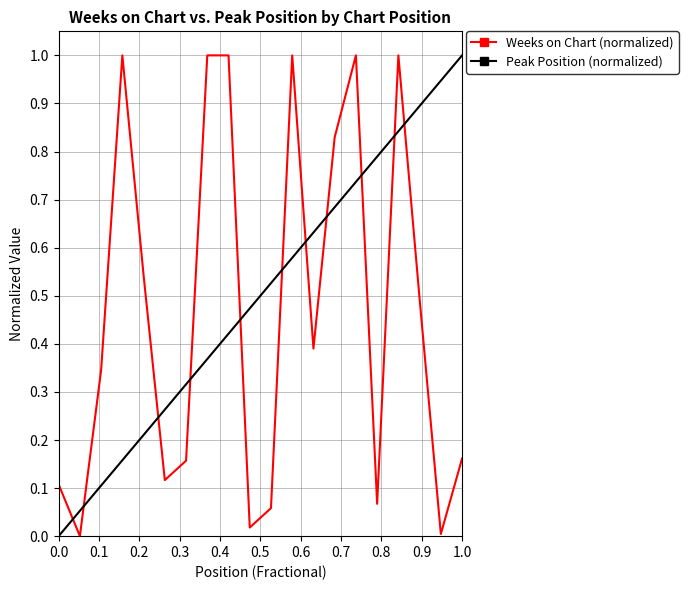

What is the maximum value for Weeks on Chart (normalized)?

1.0